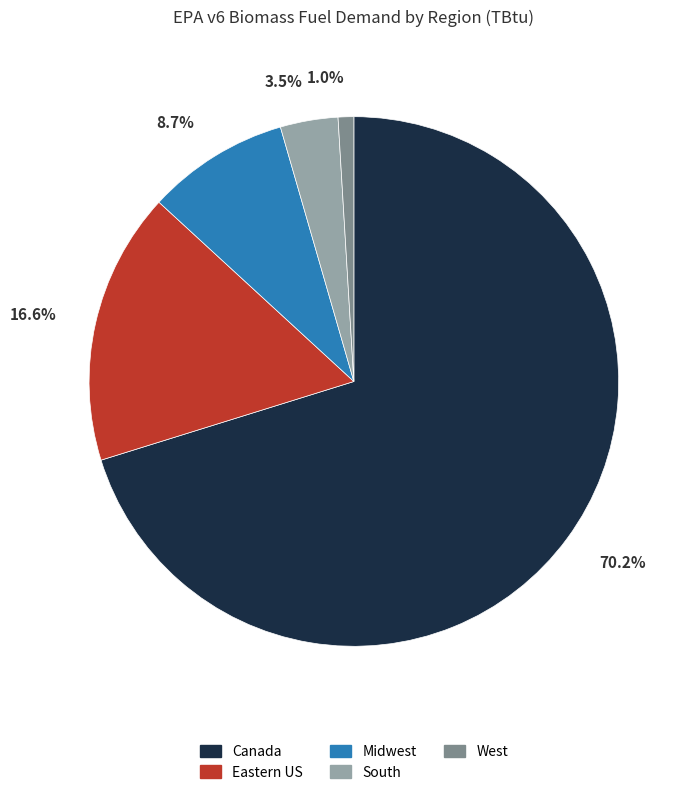

Is there a majority slice in this chart?

Yes